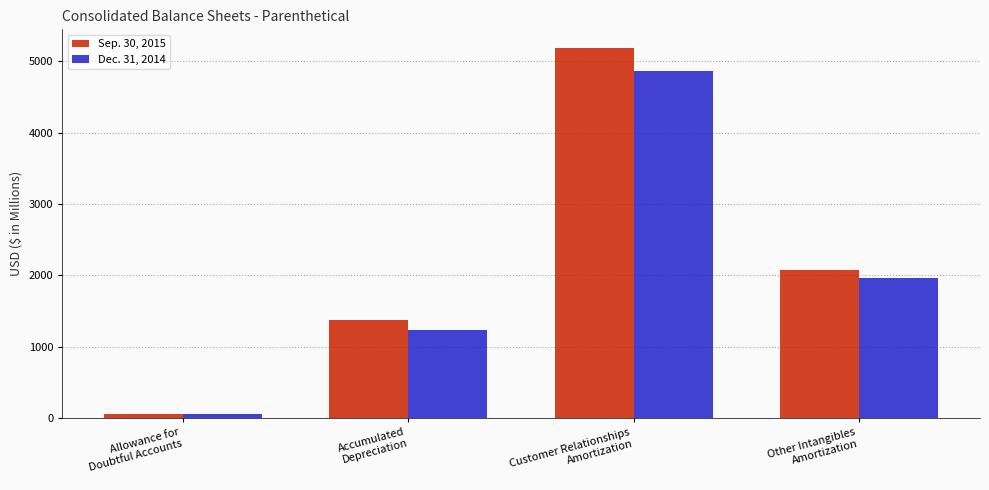

Which category has the lowest value in the Sep. 30, 2015 series?

Allowance for
Doubtful Accounts